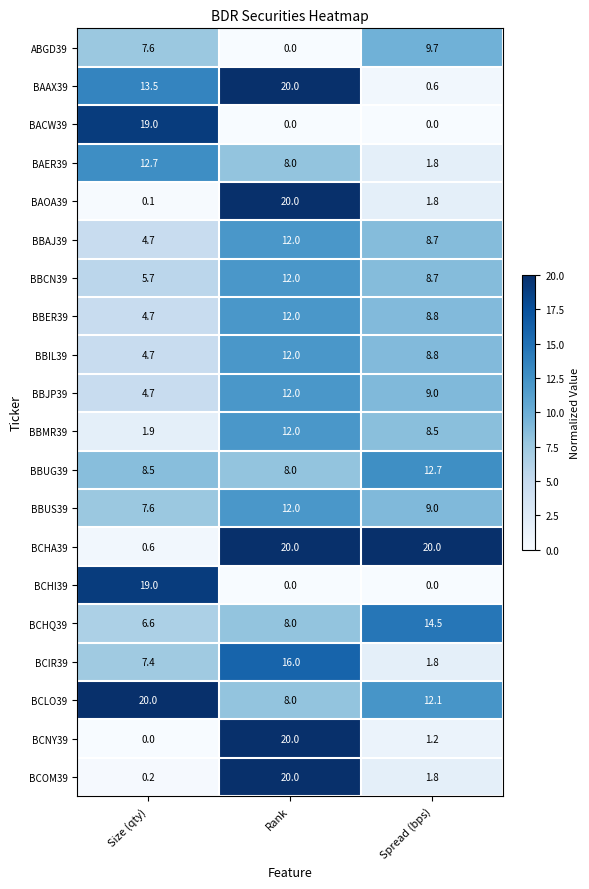

Which series has the largest total across all categories?

BCHA39